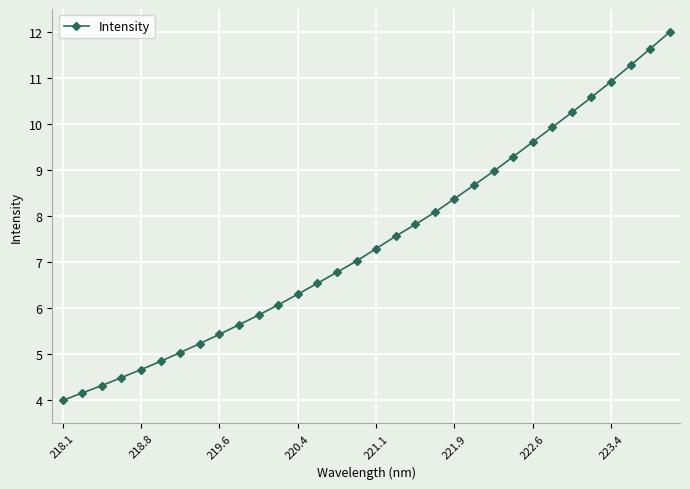

What is the difference between the maximum and minimum values?

8.0